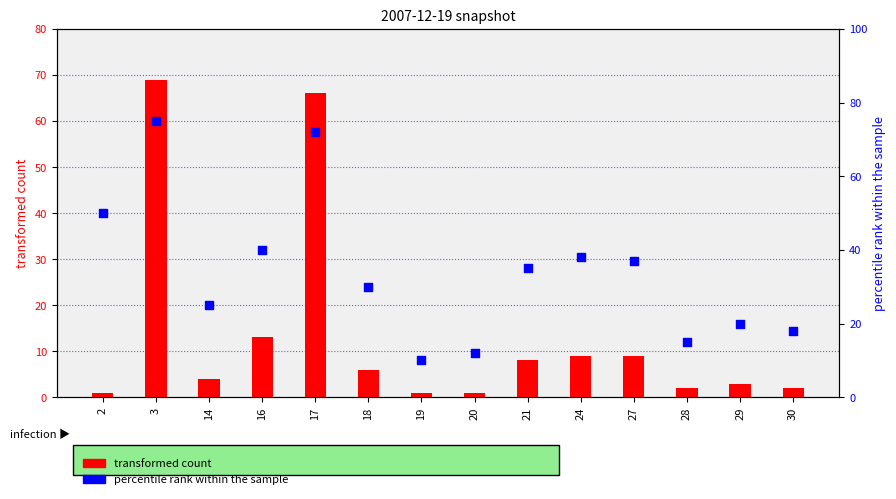

Which series has the largest Y range (max minus min)?

transformed count